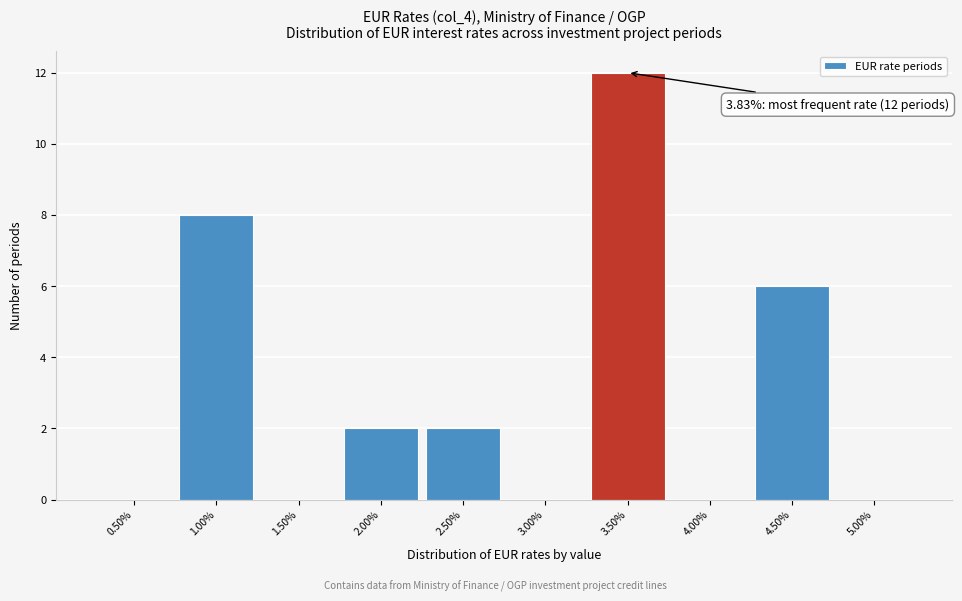

Reading left to right, list all the values displayed in this chart.

0.50%=0	1.00%=8	1.50%=0	2.00%=2	2.50%=2	3.00%=0	3.50%=12	4.00%=0	4.50%=6	5.00%=0